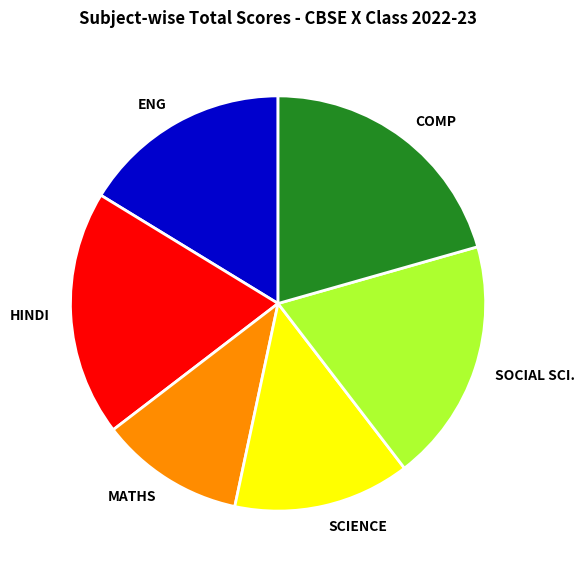

How many slices are in this pie chart?

6